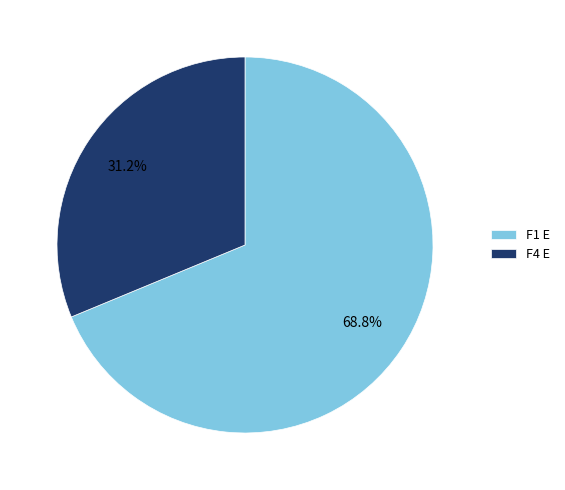

Count the number of slices in the pie.

2